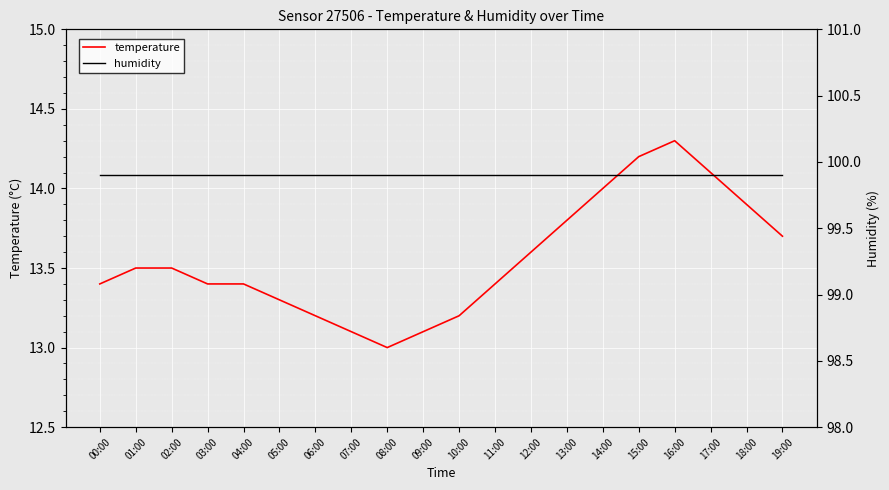

True or false: humidity and temperature cross at least once.

False